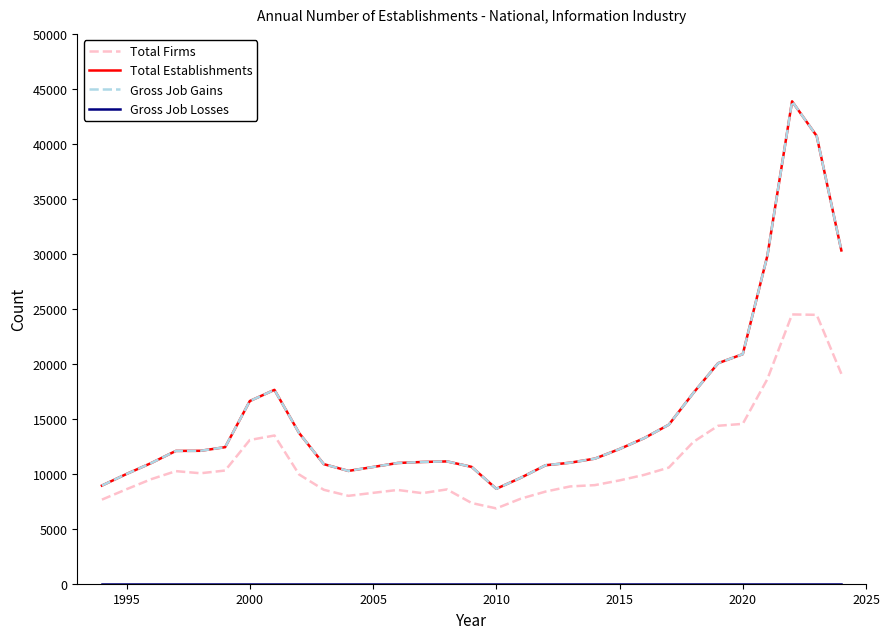

Is this an area chart (filled region under the line)?

No